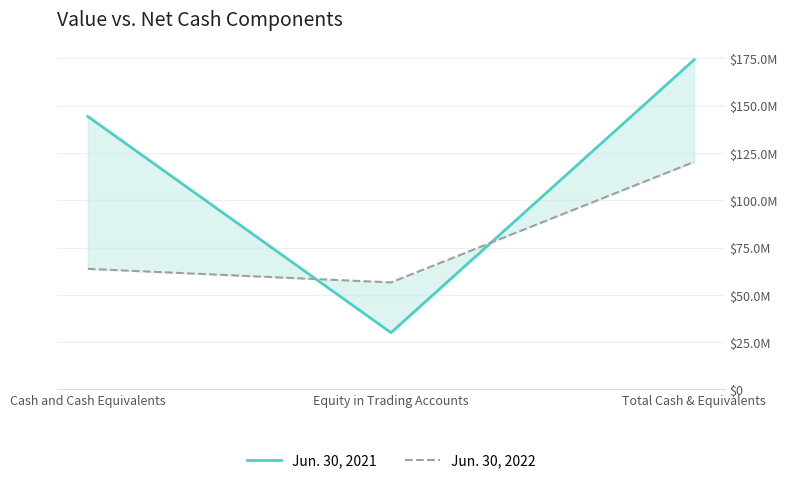

List the labels in order of Jun. 30, 2021 value, largest first.

Total Cash & Equivalents, Cash and Cash Equivalents, Equity in Trading Accounts